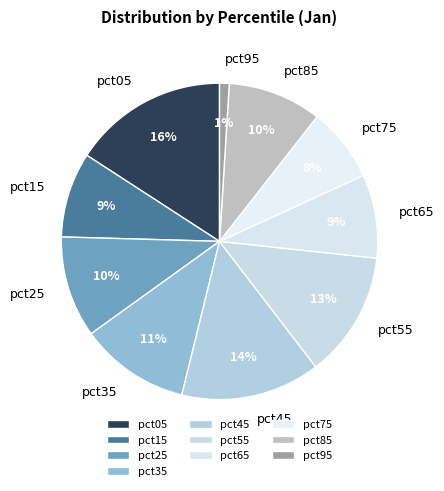

Do pct15 and pct45 together represent more than half of the pie?

No